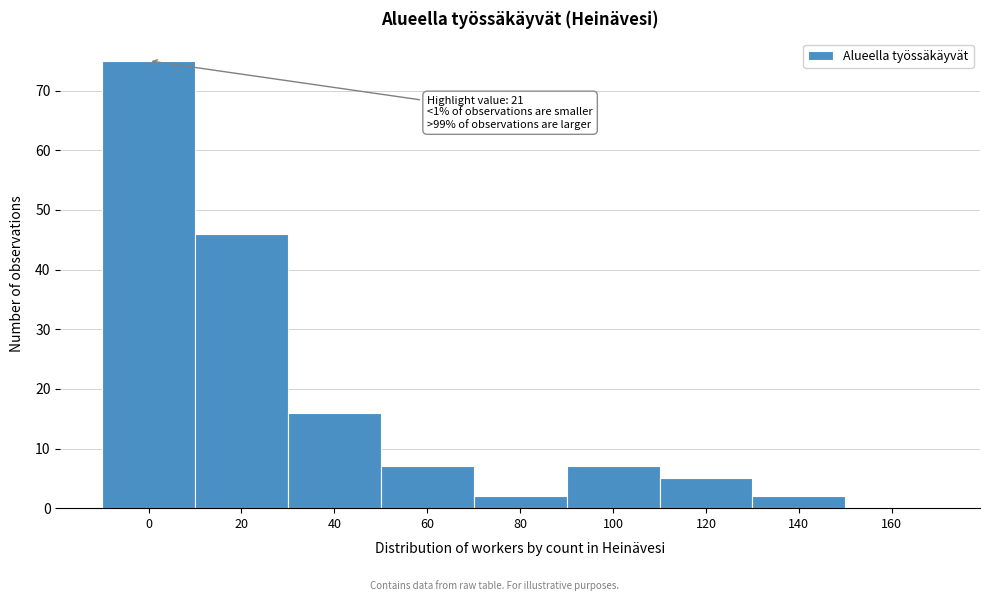

Reading left to right, what are all the values shown in this chart?

0=75	20=46	40=16	60=7	80=2	100=7	120=5	140=2	160=0